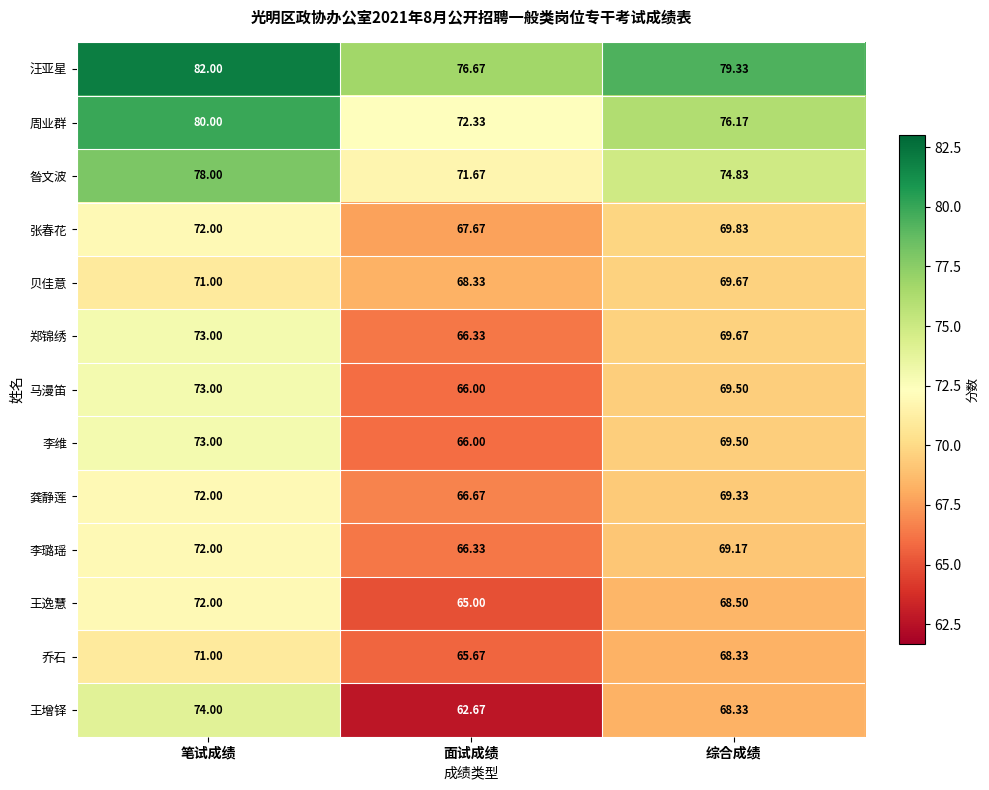

Rank the categories by 昝文波 value from lowest to highest.

面试成绩, 综合成绩, 笔试成绩